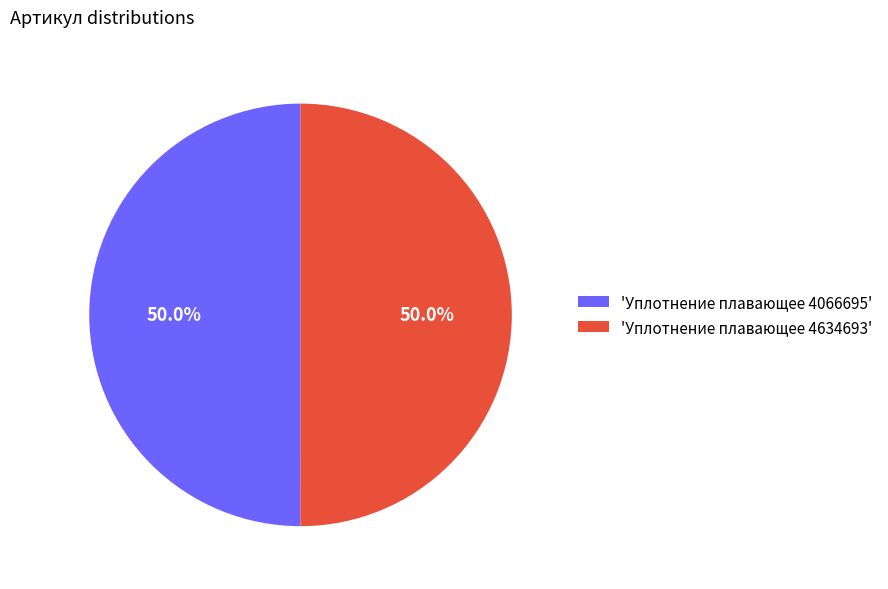

What is the total percentage of 'Уплотнение плавающее 4634693' and 'Уплотнение плавающее 4066695'?

100.0%